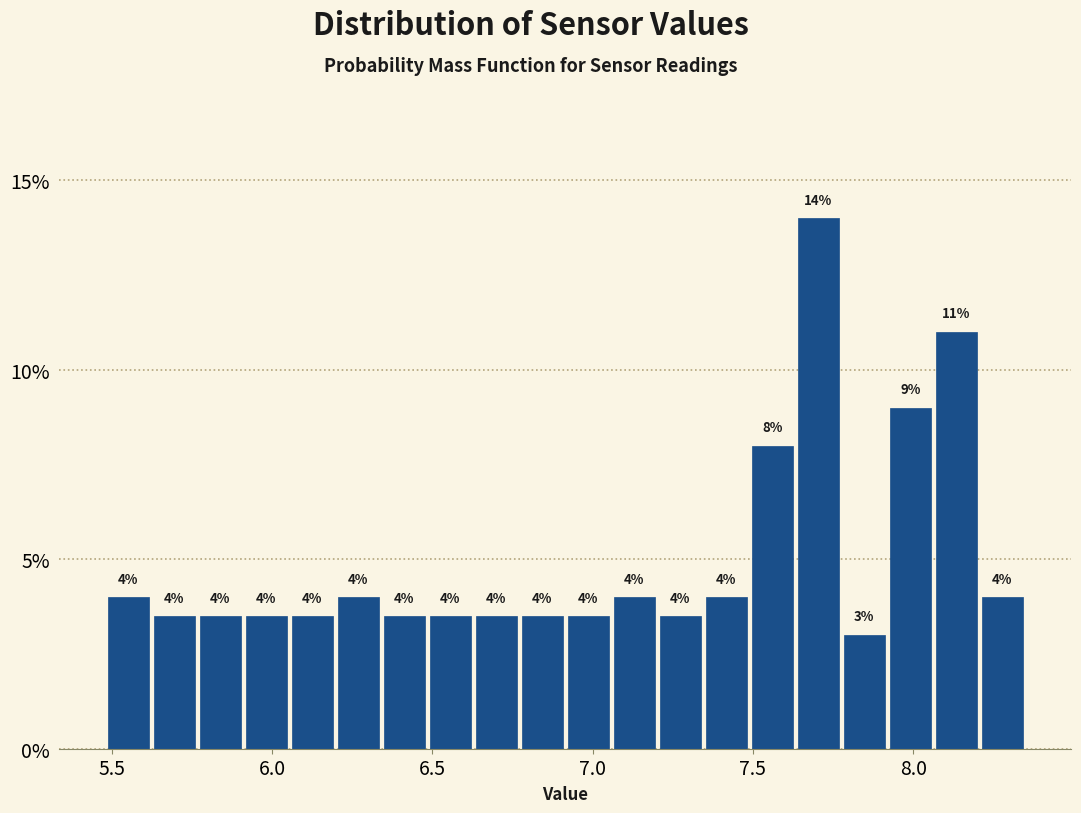

Read against the x-axis, roughly where is the centre of the tallest bar?

7.70